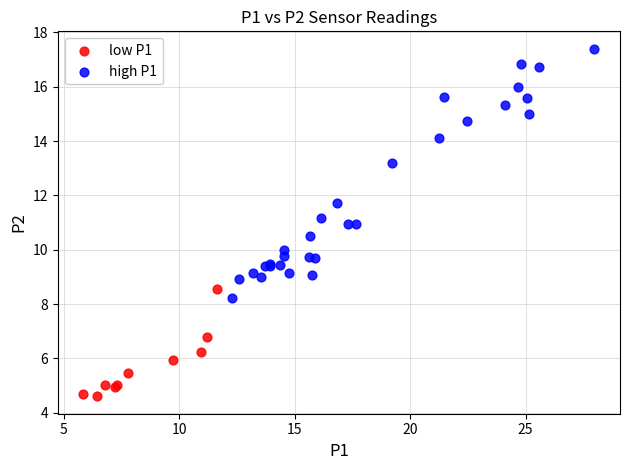

Which series has the widest spread of Y values?

high P1